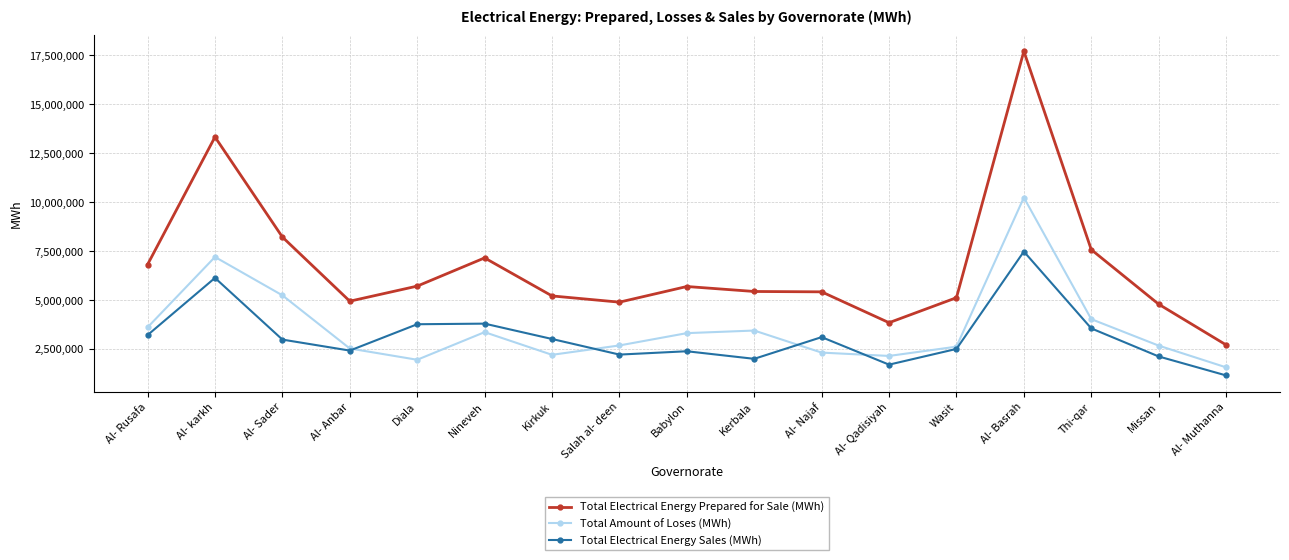

Rank the series by their maximum value, from lowest to highest.

Total Electrical Energy Sales (MWh), Total Amount of Loses (MWh), Total Electrical Energy Prepared for Sale (MWh)